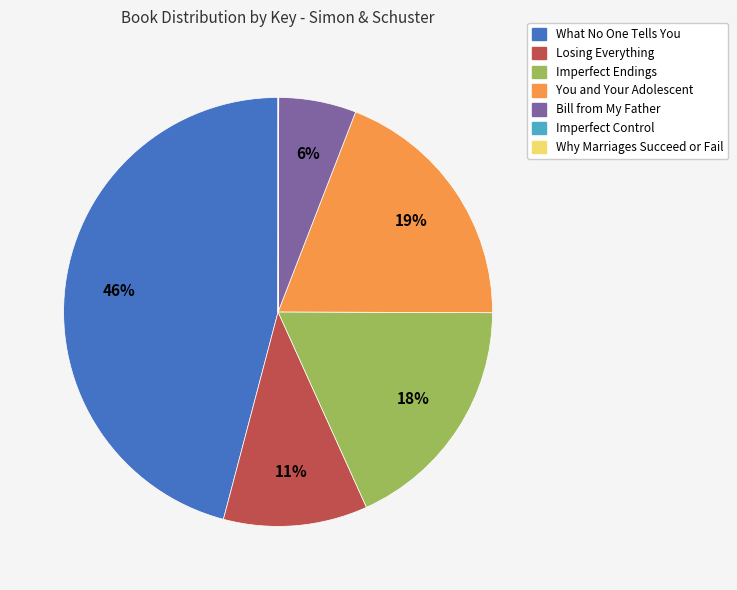

To the nearest percent, what is the average slice percentage?

14%